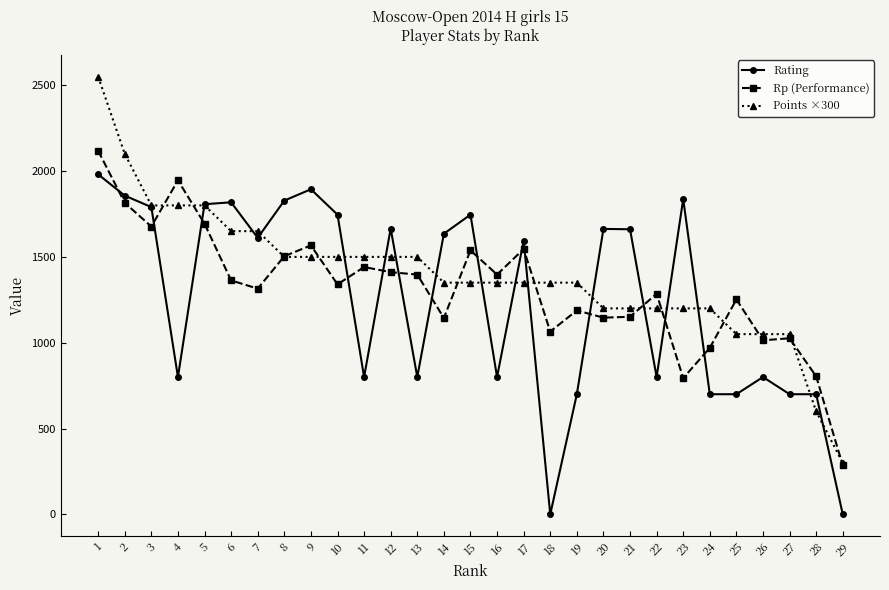

What is the difference between the maximum and second lowest values in the Points ×300 series?

1950